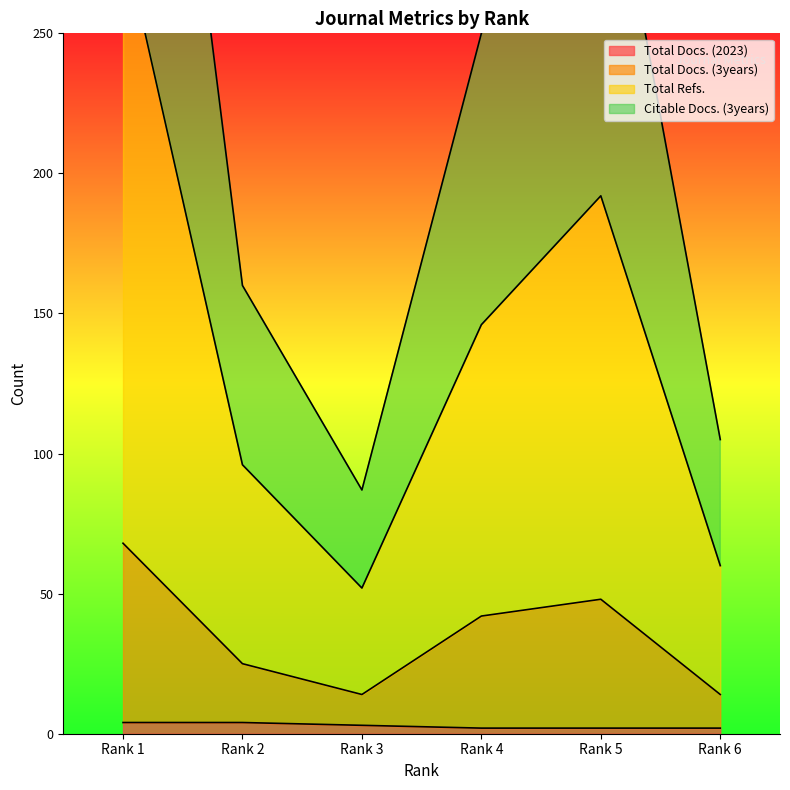

In Total Refs., how many points are higher than both neighbors (excluding endpoints)?

1